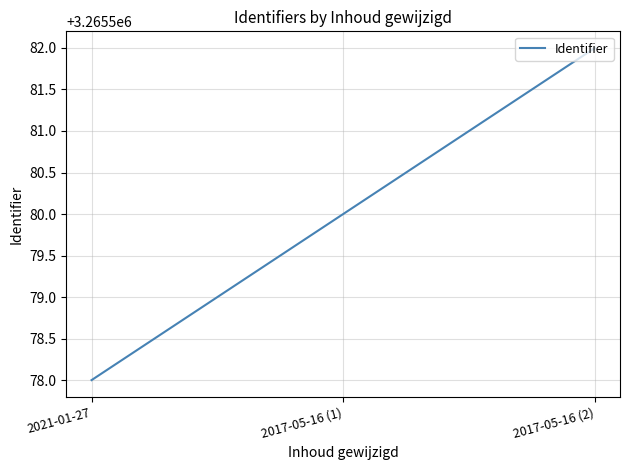

What position from the right is 2021-01-27?

3